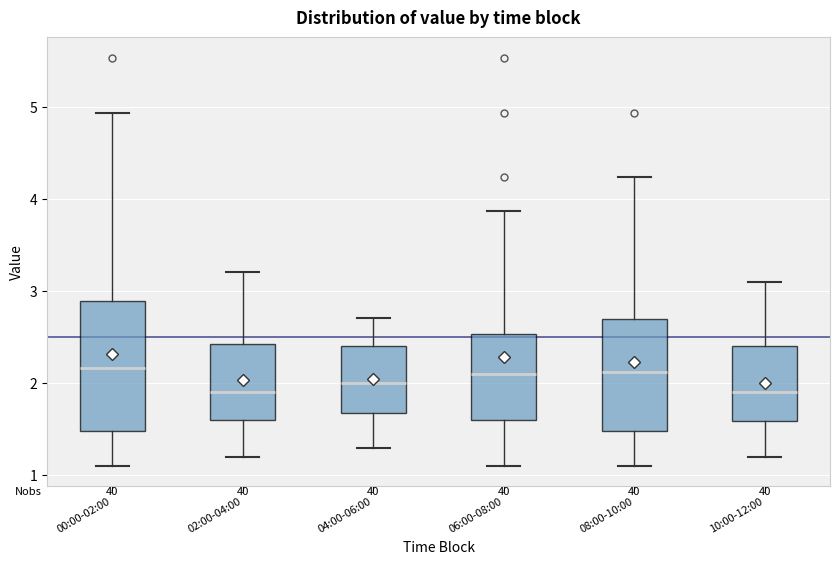

Reading left to right, transcribe this box plot: for each box, give where its median line is, the range the box spans, and where its two whiskers end, as read against the y-axis. The values are not printed on the chart, so give them approximately, as read against the axis.

00:00-02:00: median 2.2, box 1.5 to 2.9, whiskers 1.1 to 4.9
02:00-04:00: median 1.9, box 1.6 to 2.4, whiskers 1.2 to 3.2
04:00-06:00: median 2.0, box 1.7 to 2.4, whiskers 1.3 to 2.7
06:00-08:00: median 2.1, box 1.6 to 2.5, whiskers 1.1 to 3.9
08:00-10:00: median 2.1, box 1.5 to 2.7, whiskers 1.1 to 4.2
10:00-12:00: median 1.9, box 1.6 to 2.4, whiskers 1.2 to 3.1